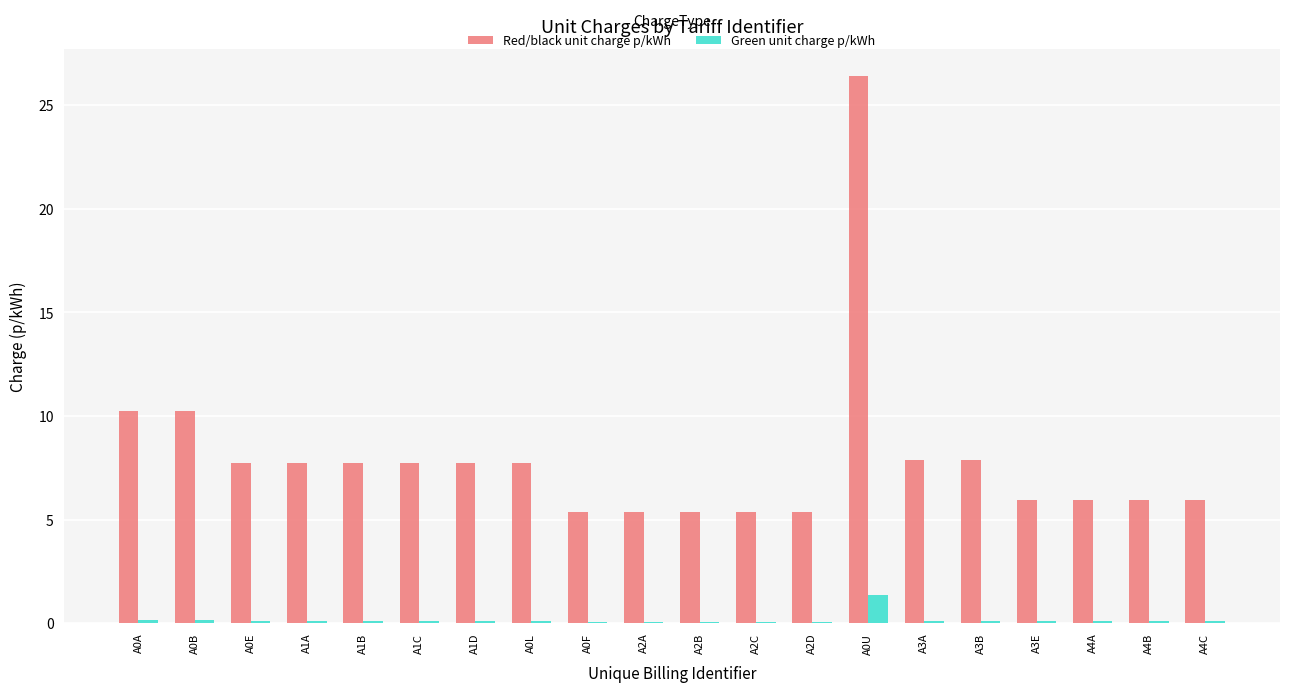

The Green unit charge p/kWh series shows 0.1 at A2D. True or false?

True